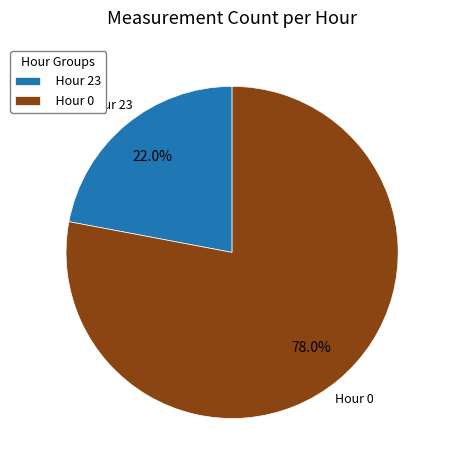

What percentage is the Hour 23 slice, to the nearest percent?

22%